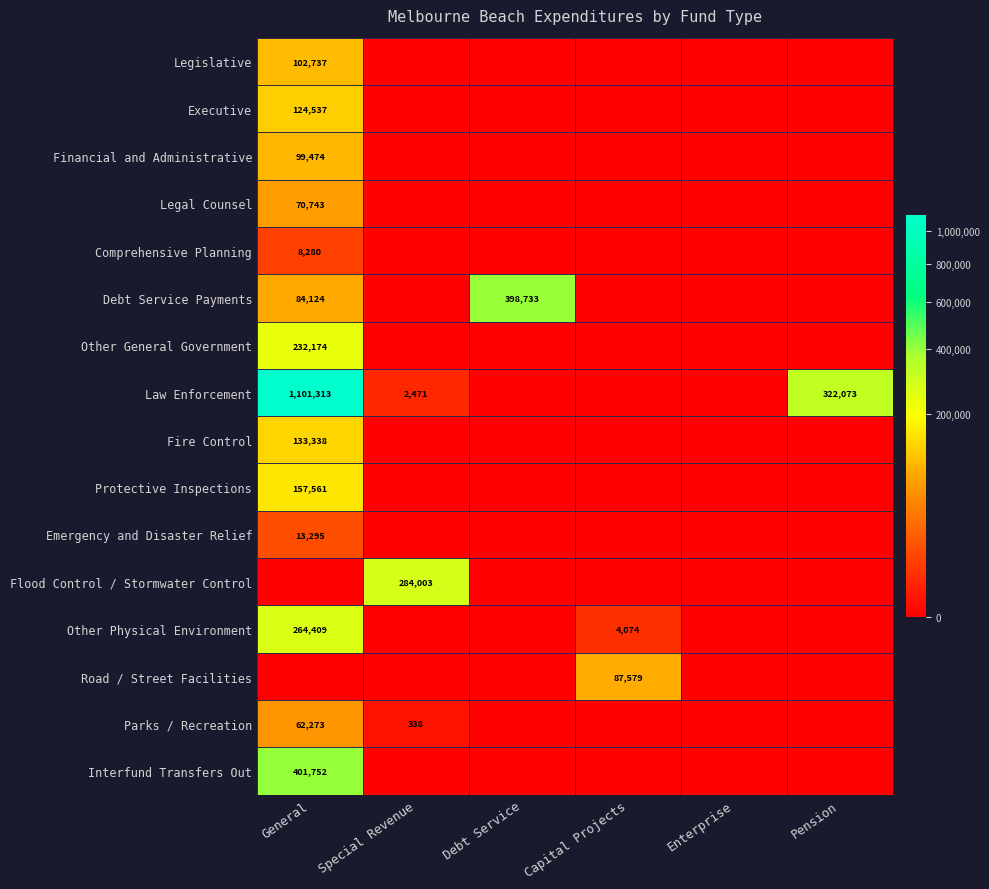

True or false: Parks / Recreation has a value of 62273 at General.

True